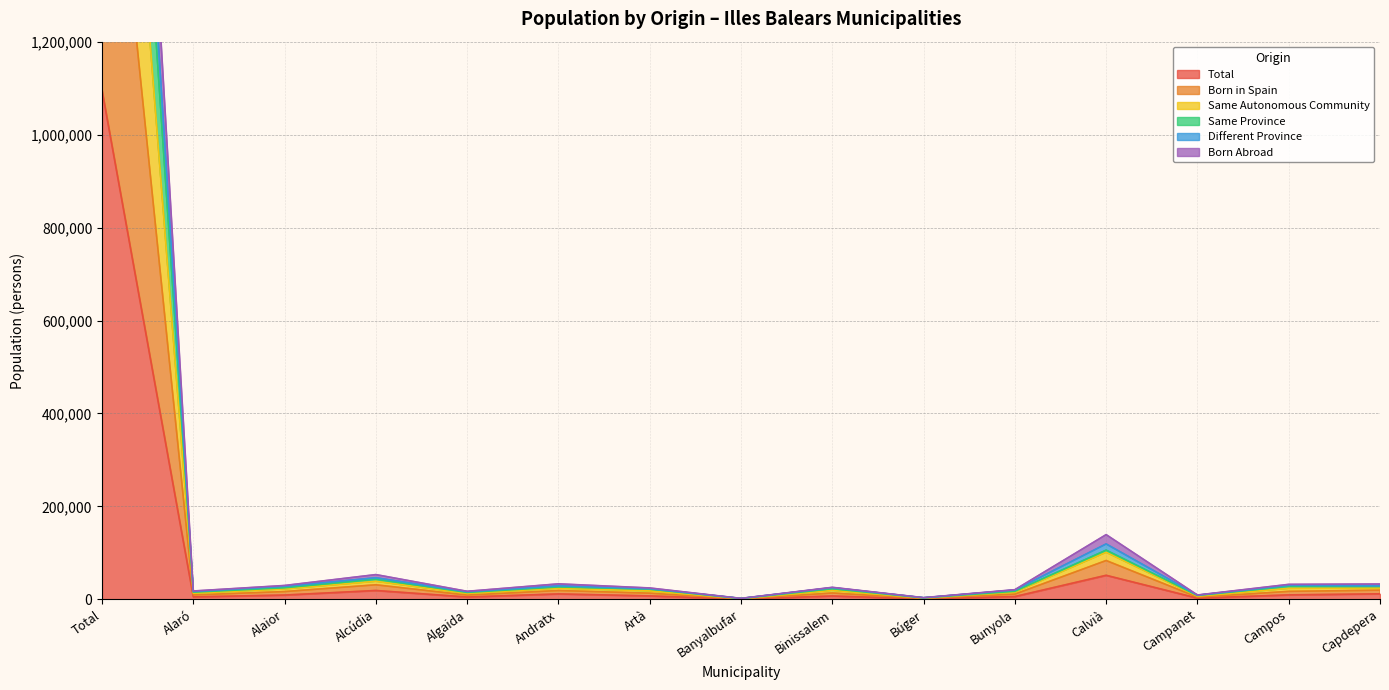

What is the approximate value of Total at Calvià?

51774